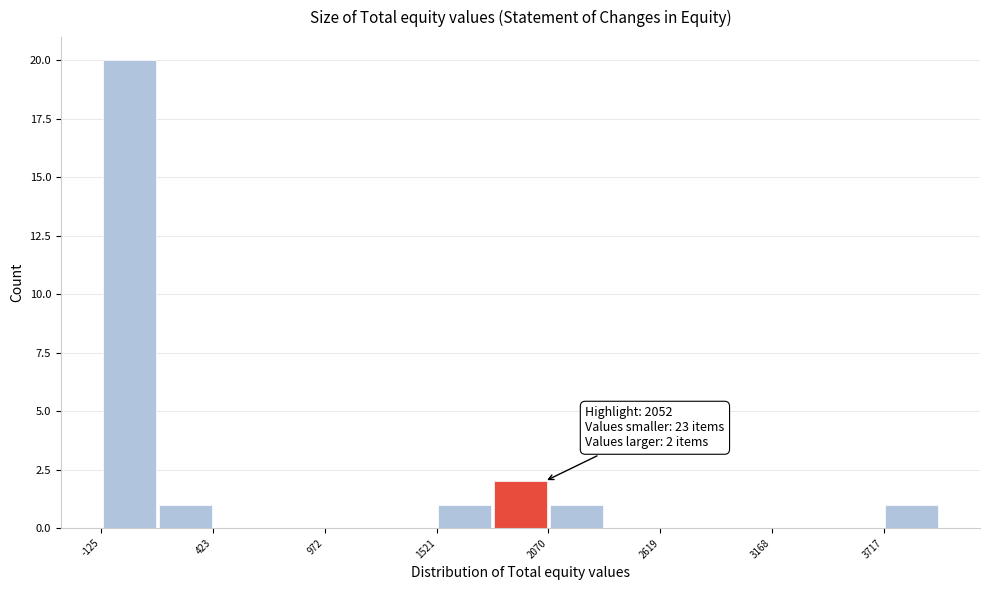

Read against the x-axis, roughly where is the centre of the tallest bar?

0